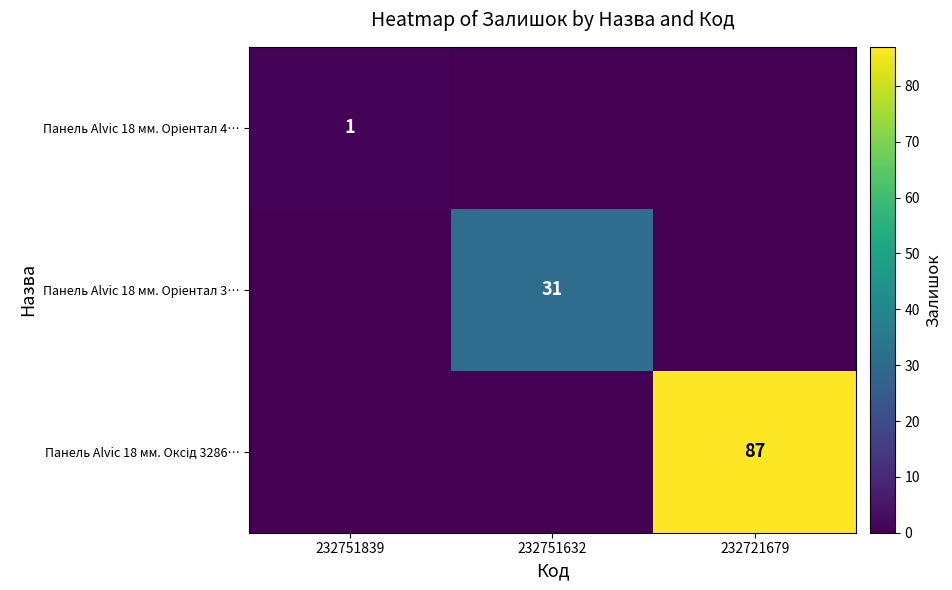

How many Панель Alvic 18 мм. Oріентал 3… values are between 0 and 31?

3